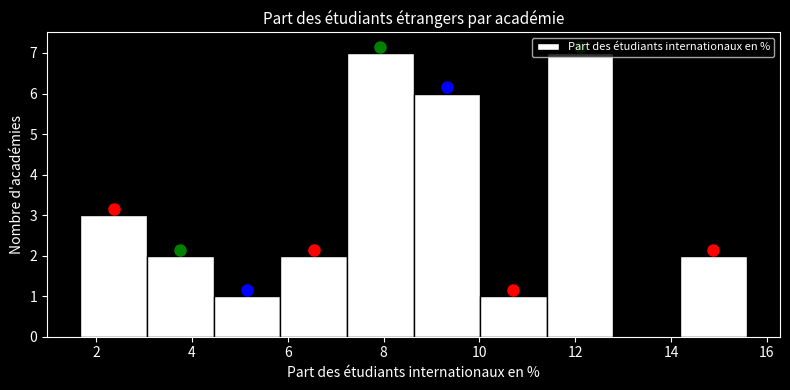

Reading left to right, list every bar in this chart as the range it spans on the x-axis followed by its height. Neither the bar edges nor the heights are printed on the chart, so give them approximately, as read against the axes.

1.6 to 3.0: 3
3.0 to 4.4: 2
4.4 to 5.8: 1
5.8 to 7.2: 2
7.2 to 8.6: 7
8.6 to 10.0: 6
10.0 to 11.4: 1
11.4 to 12.8: 7
12.8 to 14.2: 0
14.2 to 15.6: 2